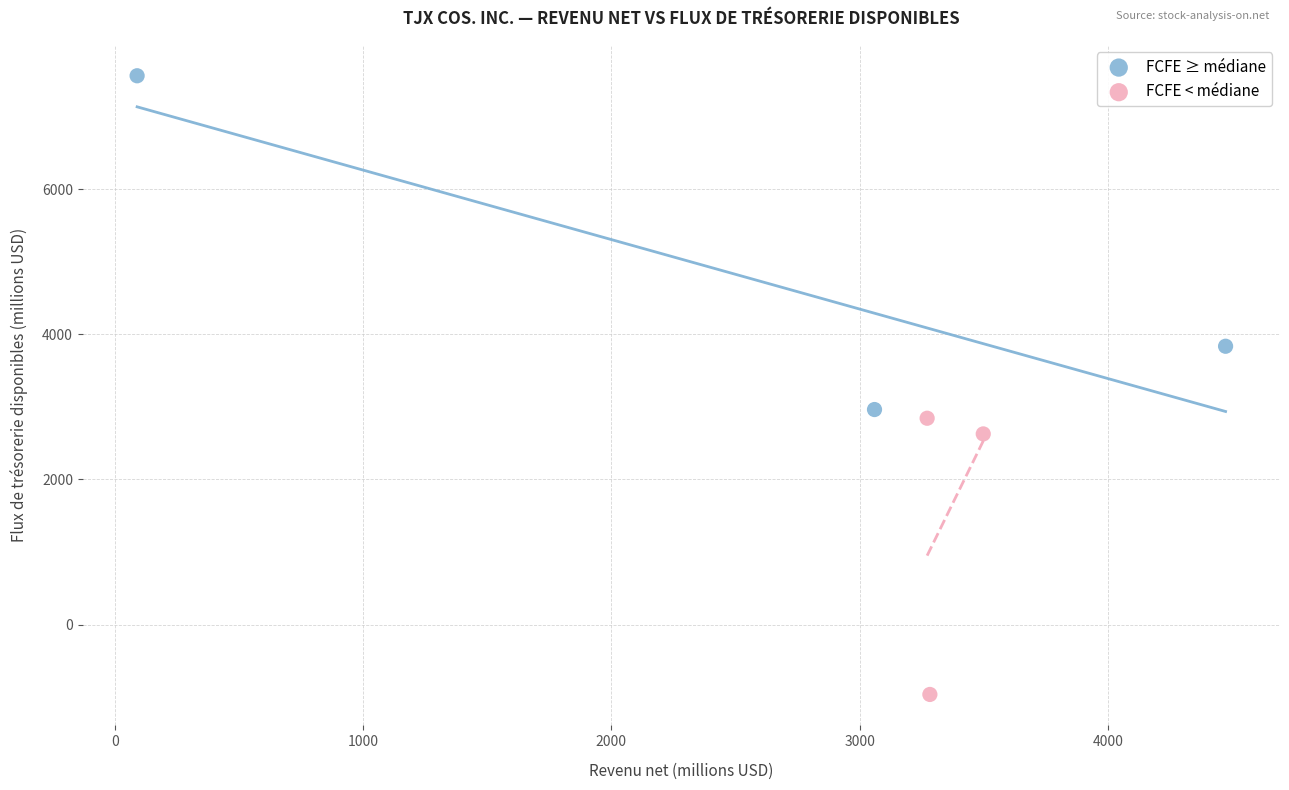

Which series contains the lowest Y value?

FCFE < médiane